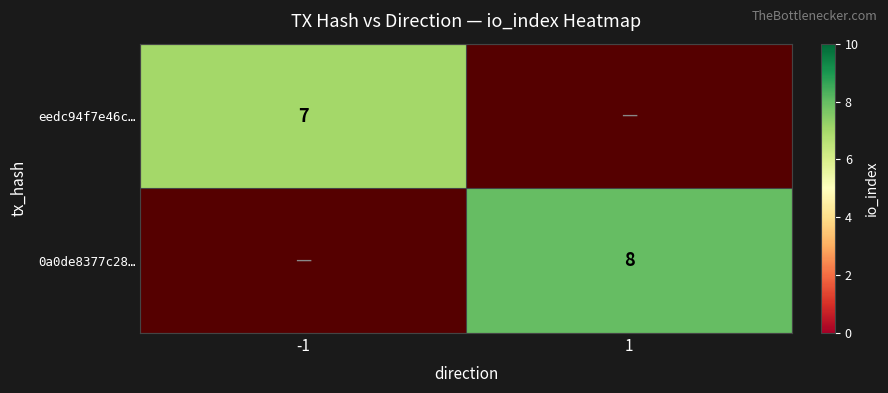

The value of 0a0de8377c28… at 1 is 8. True or false?

True